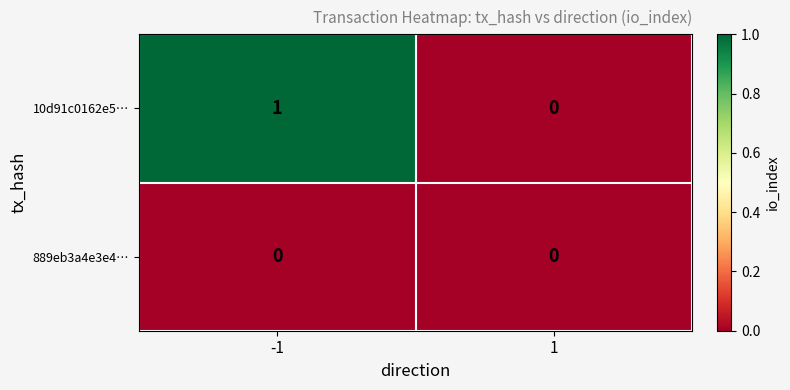

Is the value of 889eb3a4e3e4… at 1 greater than the value of 10d91c0162e5… at -1?

No